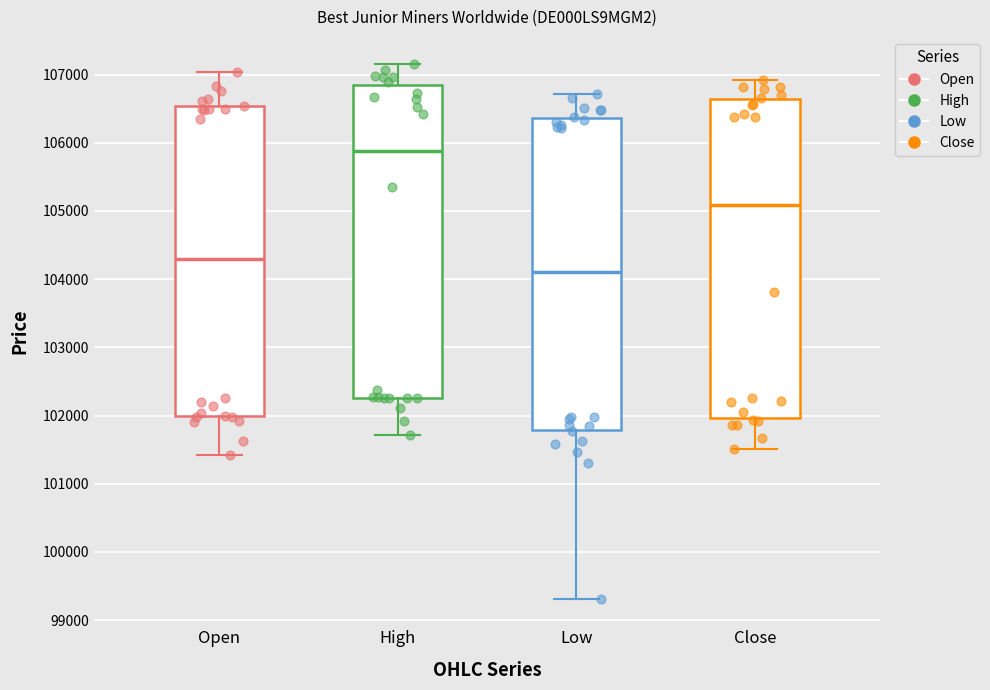

Which box's median line is the highest?

High